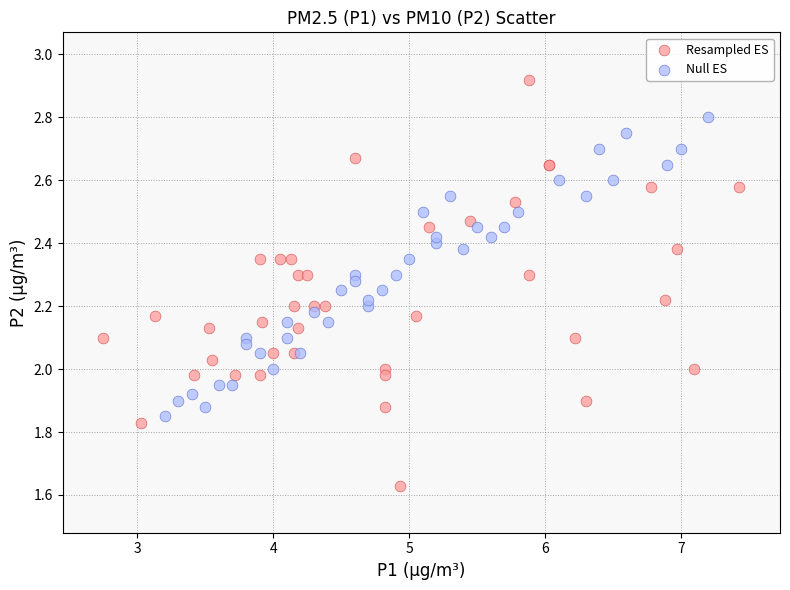

Which series reaches the maximum Y coordinate?

Resampled ES